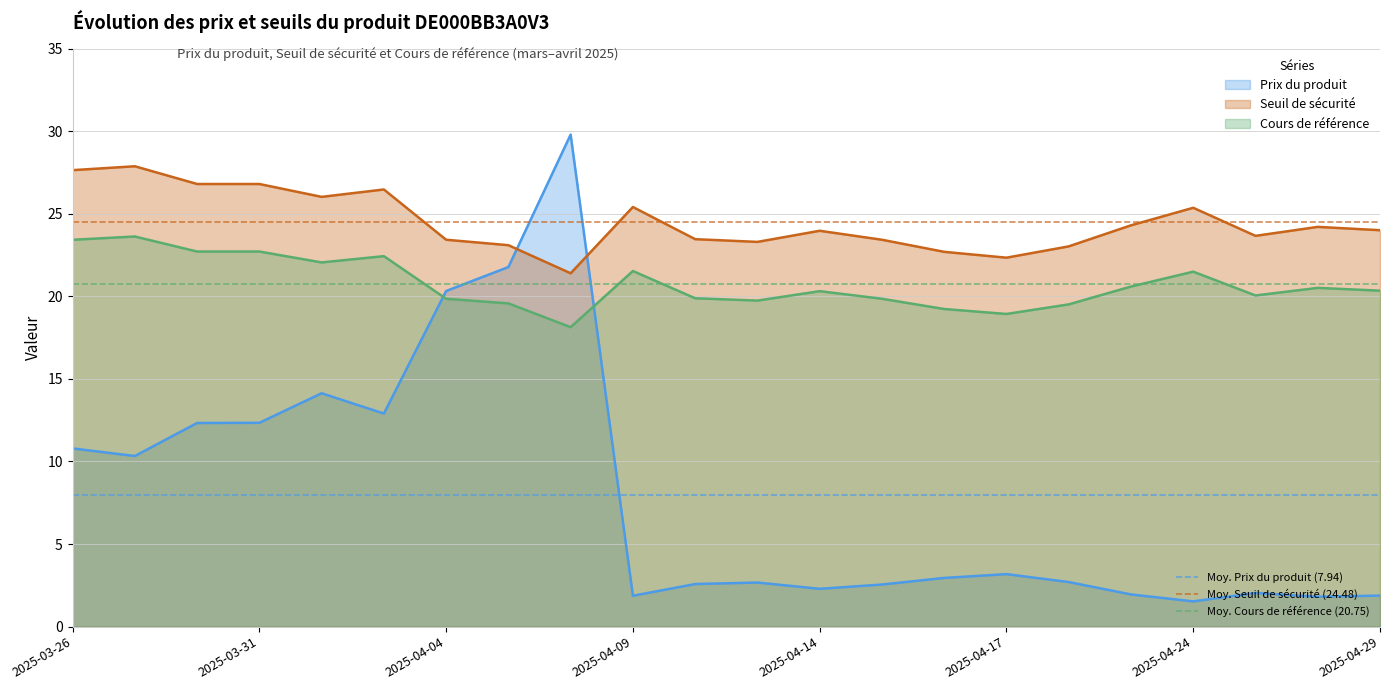

Does the chart display data point markers on the line(s)?

No